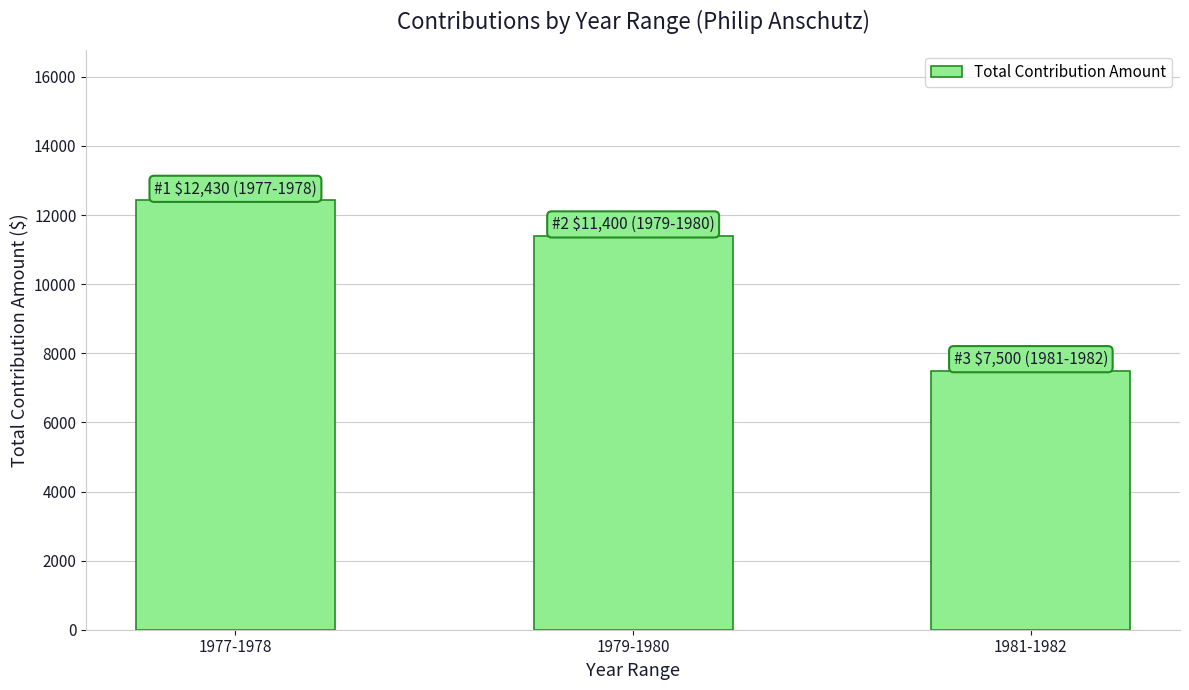

How many series are shown in this chart?

1